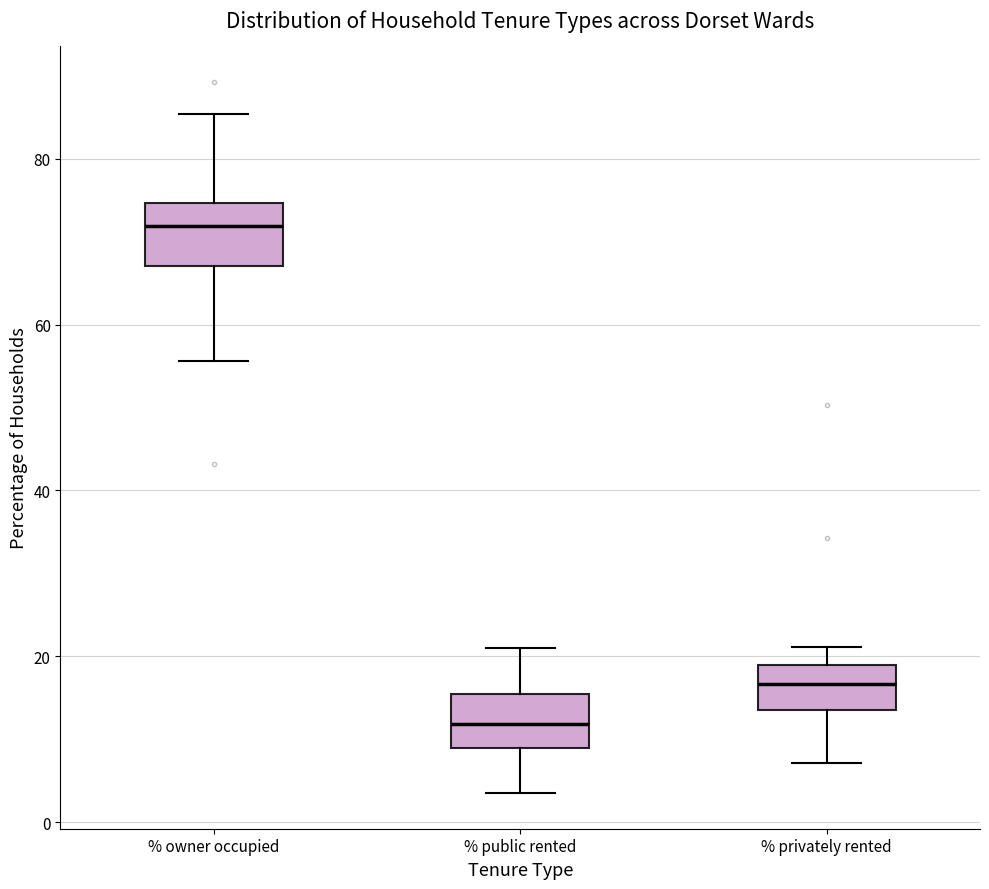

Where does the upper whisker of the box for % owner occupied end on the y-axis? The values are not printed on the chart, so give them approximately, as read against the axis.

86